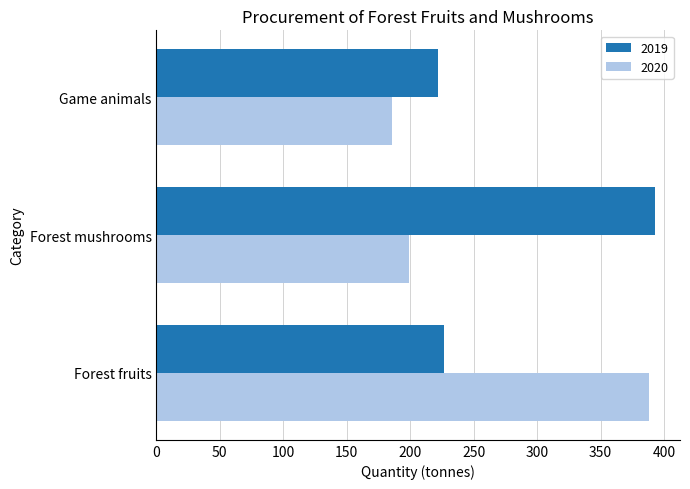

What is the sum of all 2019 values?

842